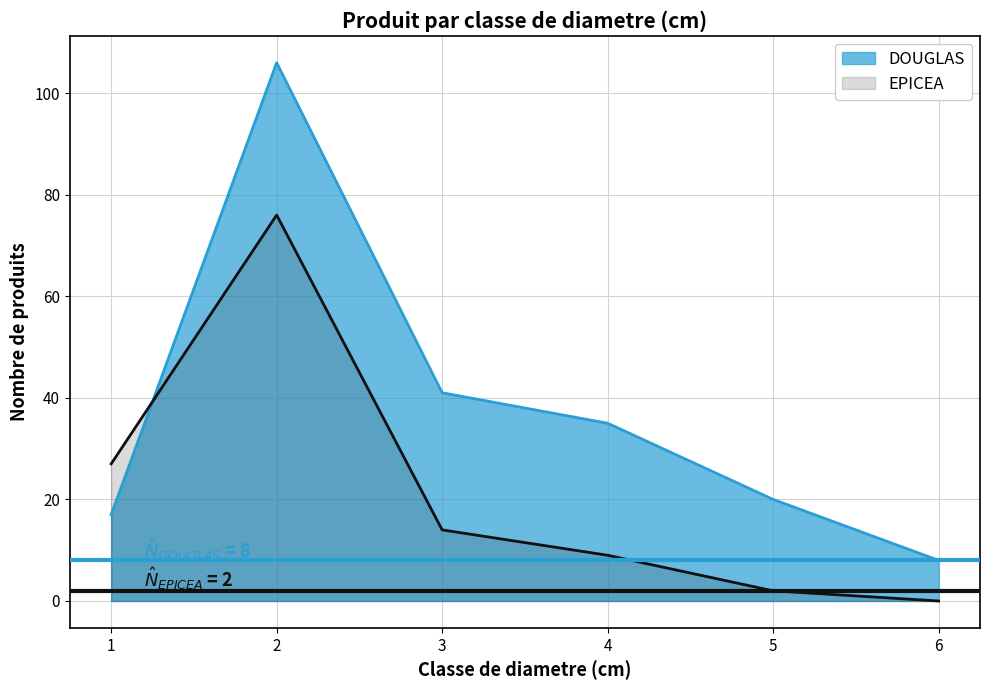

How many values in the DOUGLAS series are below 35?

3